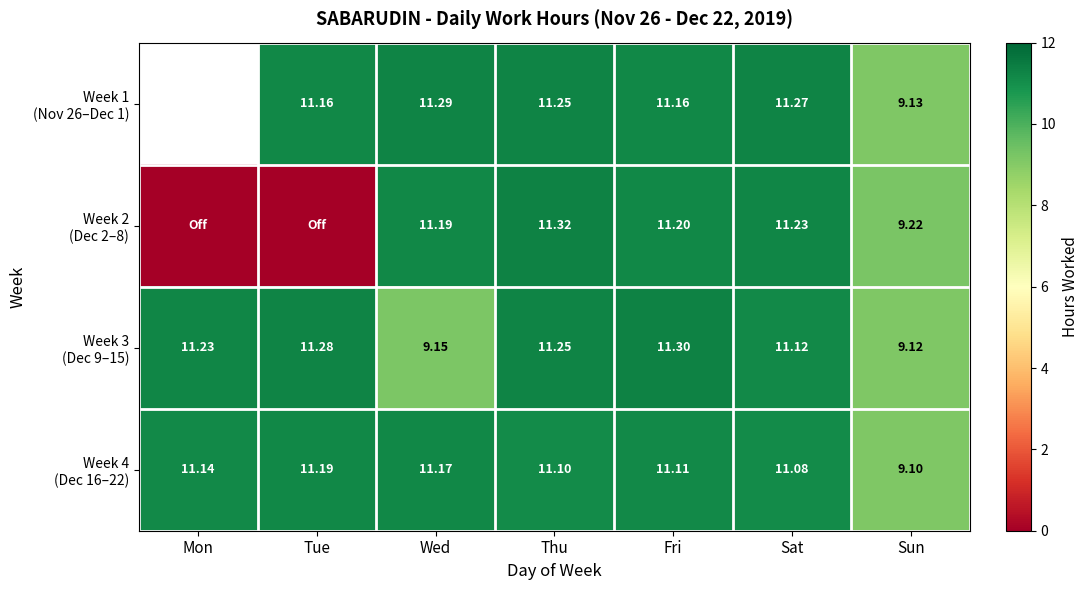

Which label corresponds to the smallest value in the chart?

Mon